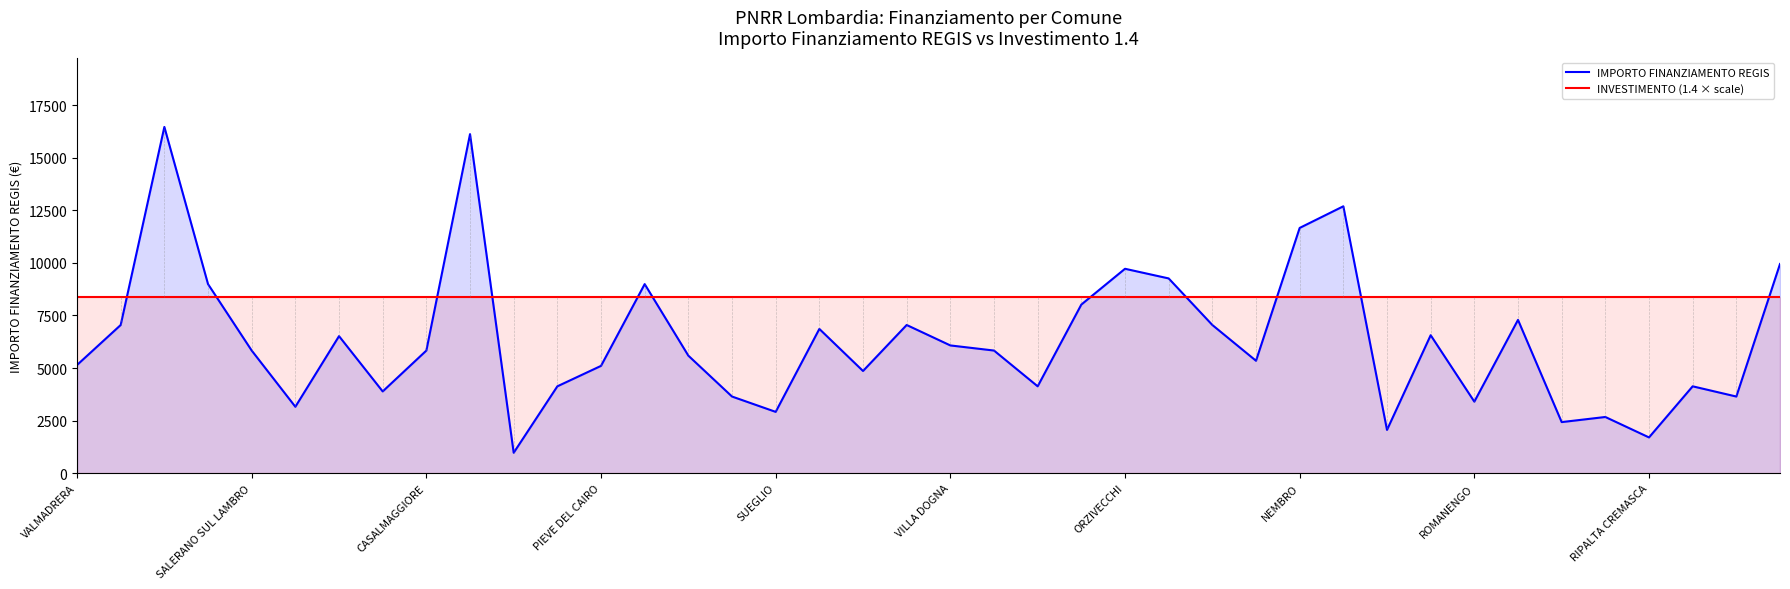

The IMPORTO FINANZIAMENTO REGIS series shows 2225 at ROMANENGO. True or false?

False